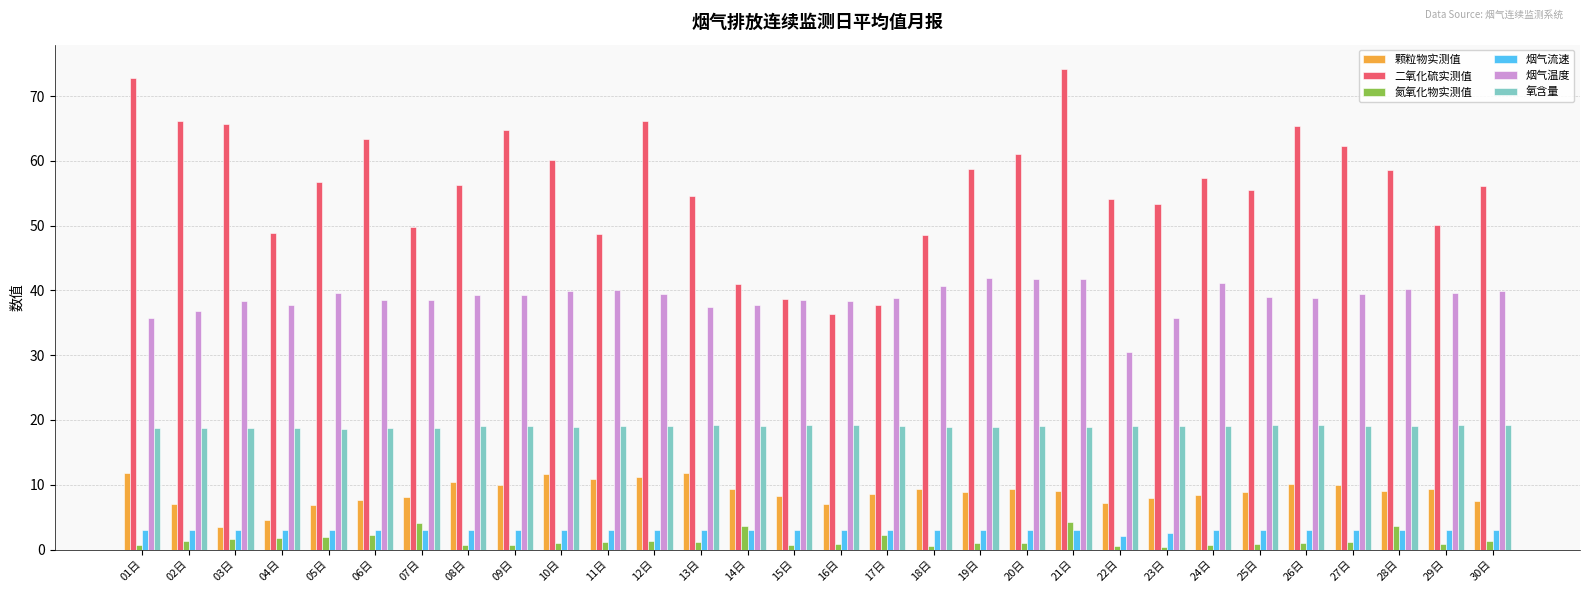

What is the difference between the second highest and second lowest values in the 二氧化硫实测值 series?

35.1